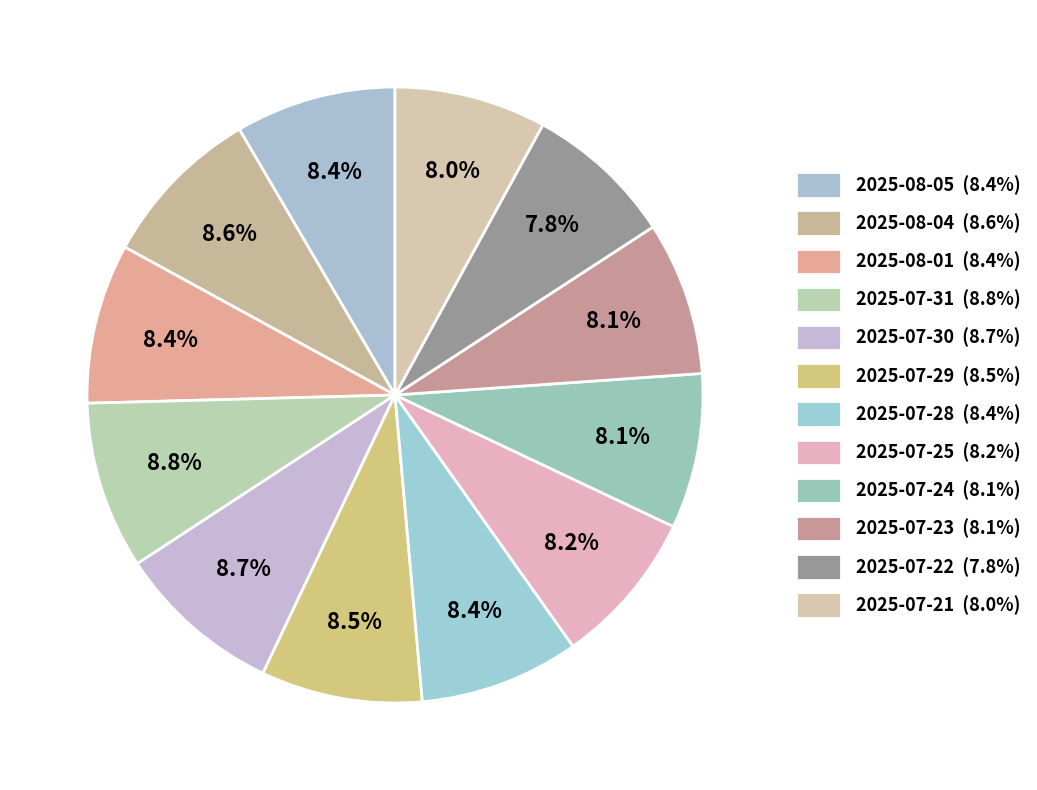

Does 2025-07-28 represent more than half of the total?

No